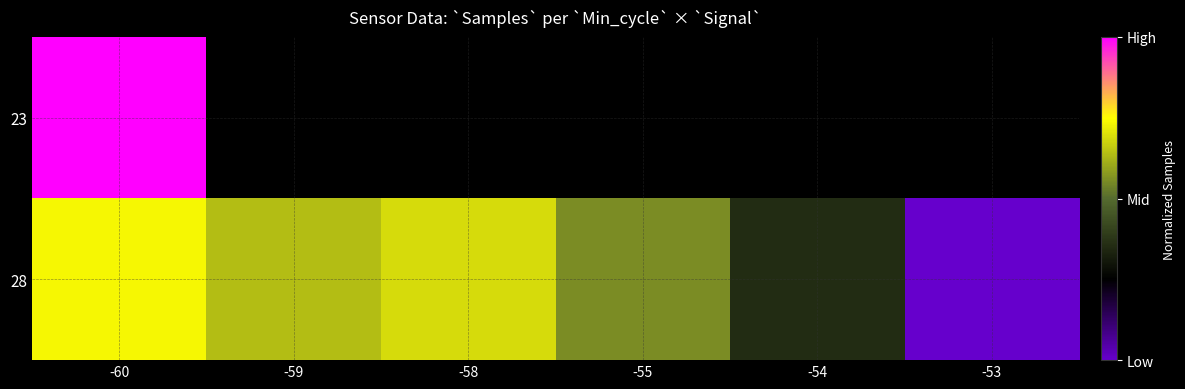

How many series are shown in this chart?

2